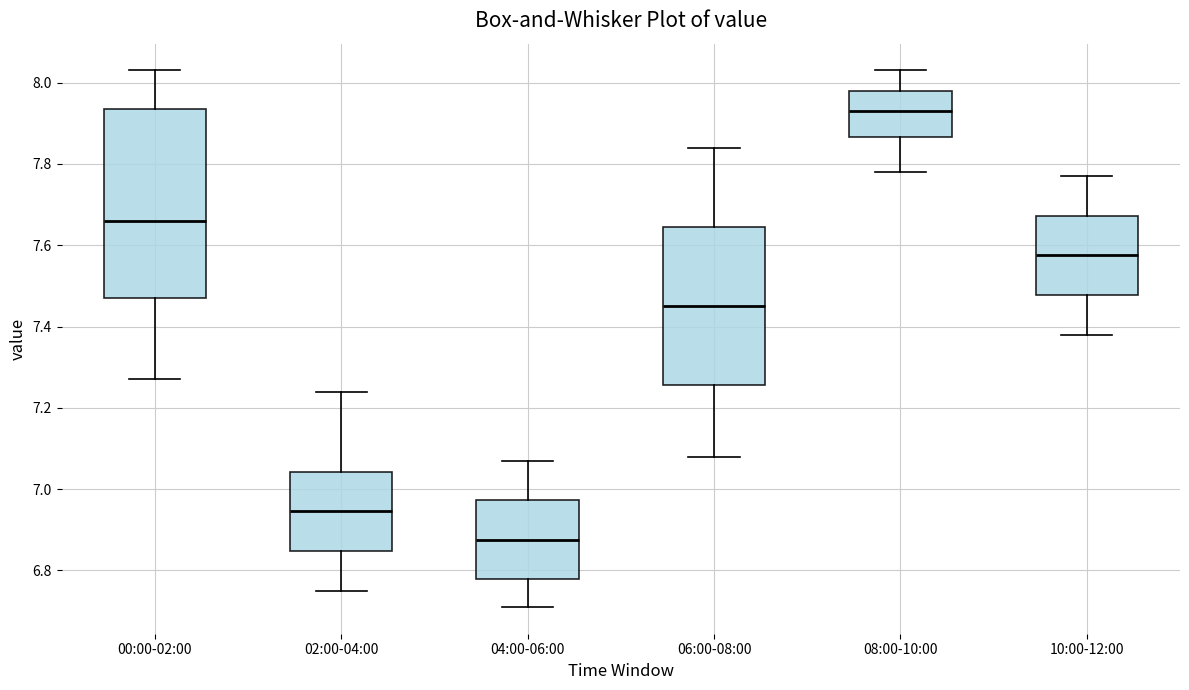

Reading left to right, transcribe this box plot: for each box, give where its median line is, the range the box spans, and where its two whiskers end, as read against the y-axis. The values are not printed on the chart, so give them approximately, as read against the axis.

00:00-02:00: median 7.66, box 7.48 to 7.94, whiskers 7.28 to 8.04
02:00-04:00: median 6.94, box 6.84 to 7.04, whiskers 6.76 to 7.24
04:00-06:00: median 6.88, box 6.78 to 6.98, whiskers 6.72 to 7.08
06:00-08:00: median 7.46, box 7.26 to 7.64, whiskers 7.08 to 7.84
08:00-10:00: median 7.94, box 7.86 to 7.98, whiskers 7.78 to 8.04
10:00-12:00: median 7.58, box 7.48 to 7.68, whiskers 7.38 to 7.78